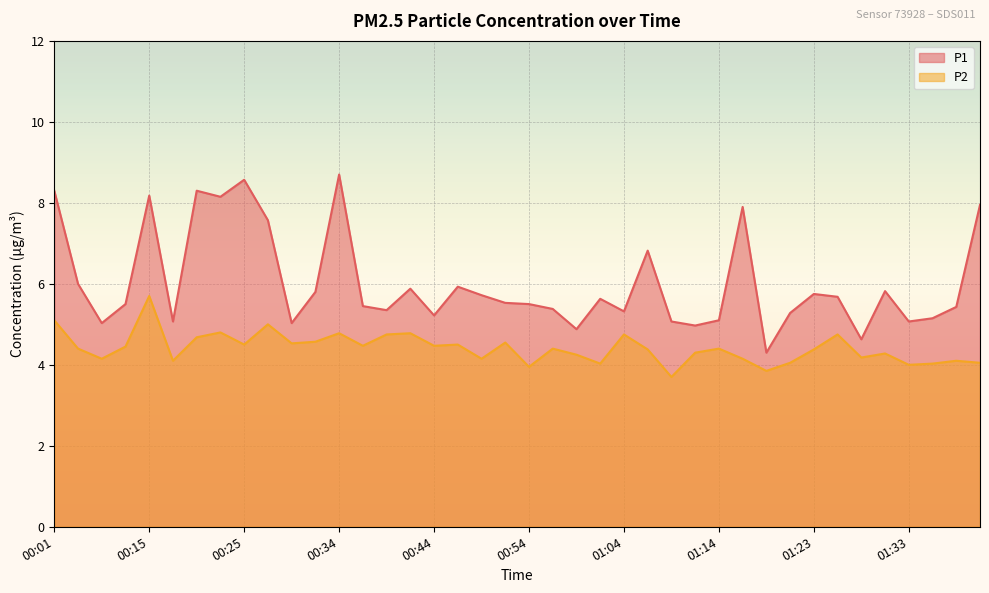

The P2 series shows 5.7 at 00:15. True or false?

True